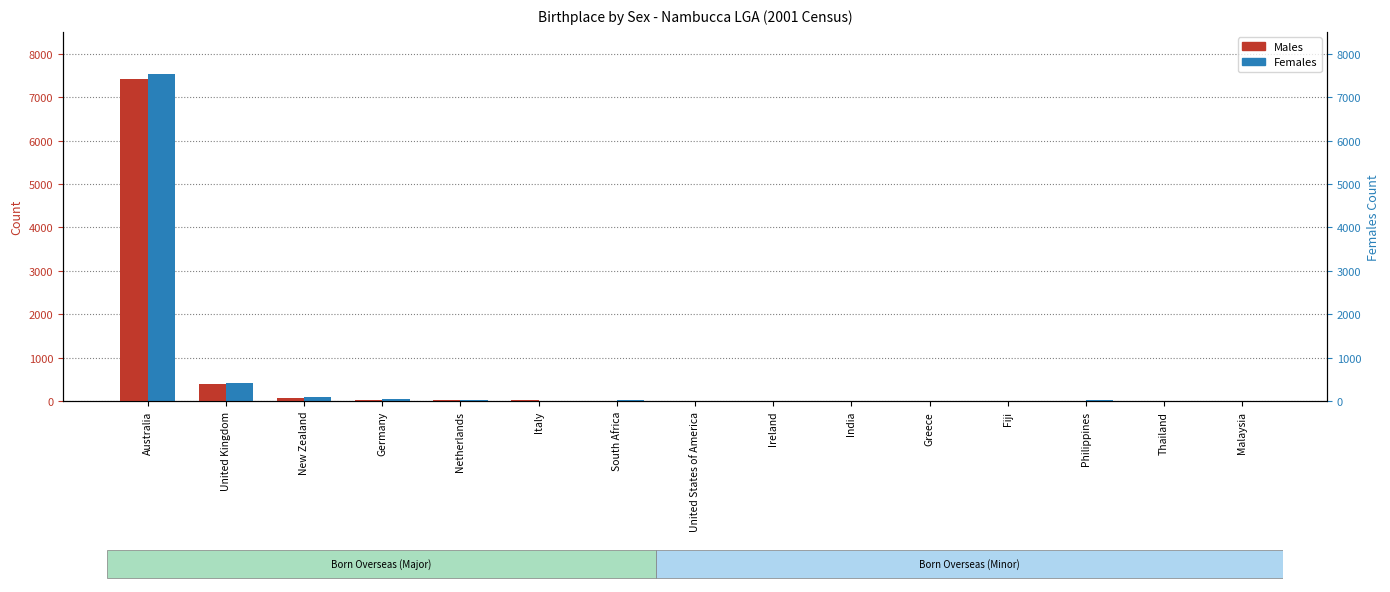

Does the chart contain any negative values?

No